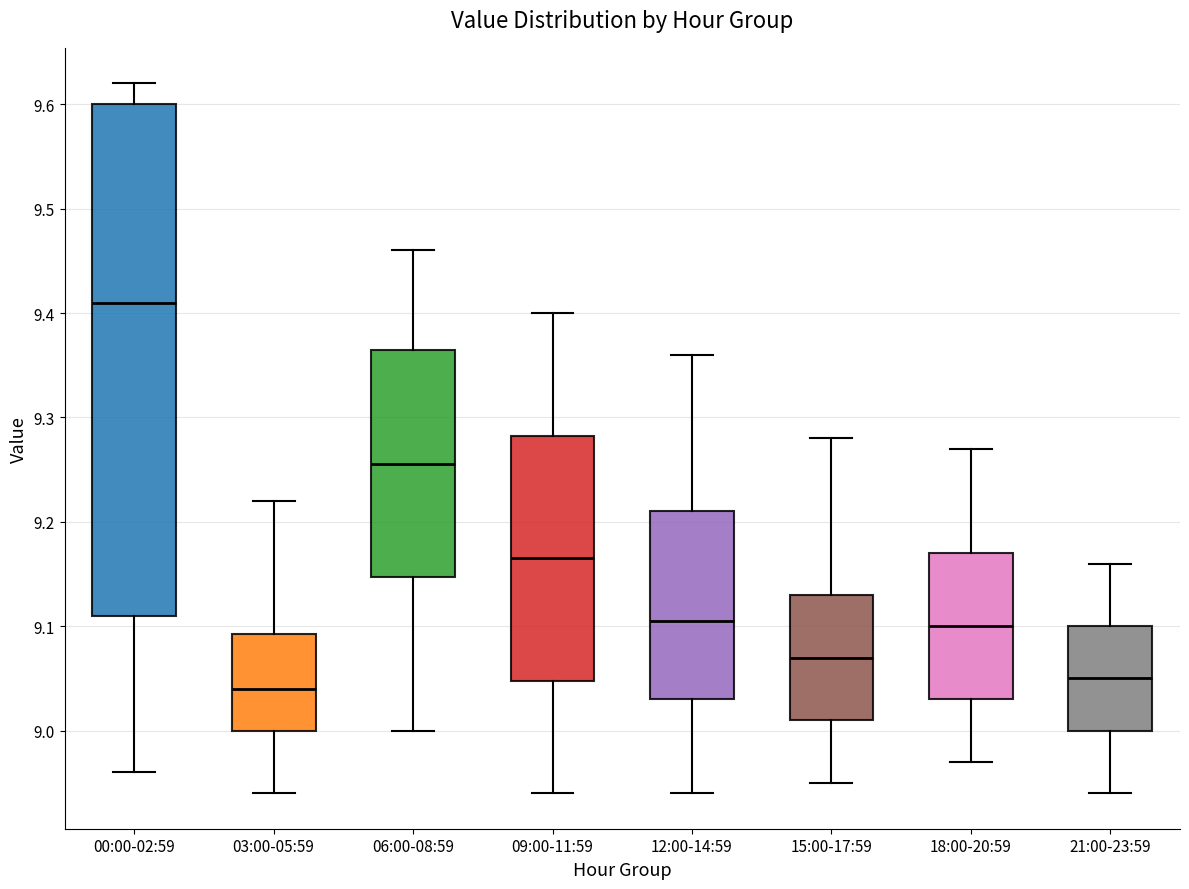

Which box has the lowest median line?

03:00-05:59